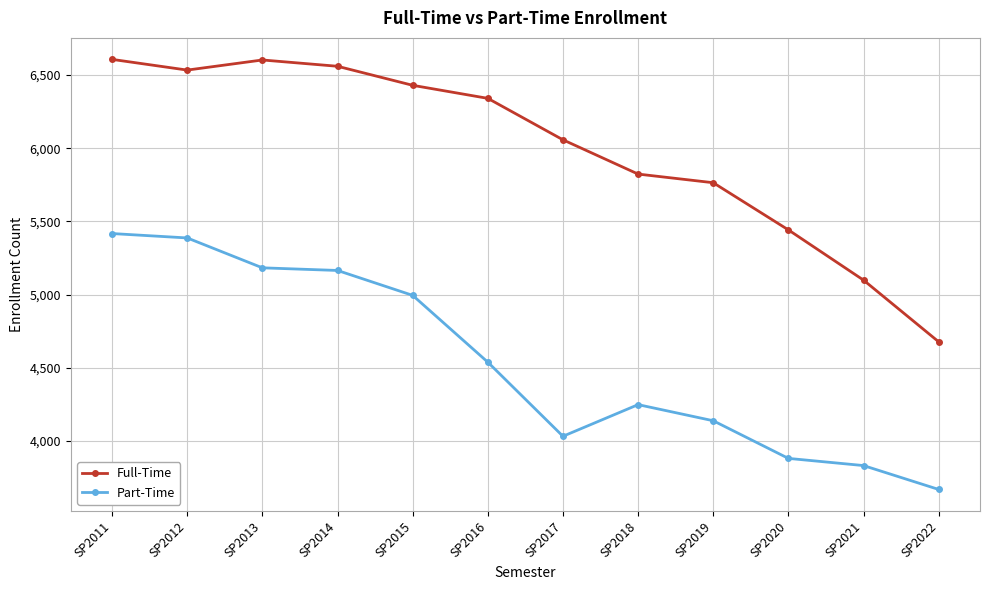

What is the sum of all Part-Time values?

54492